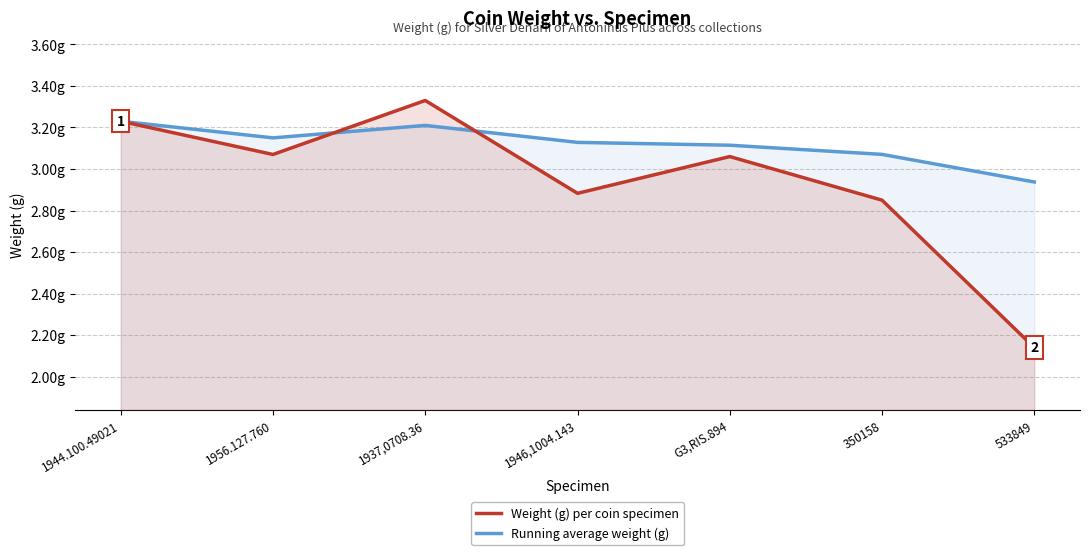

The value of Weight (g) per coin specimen at 1956.127.760 is 3.1. True or false?

True